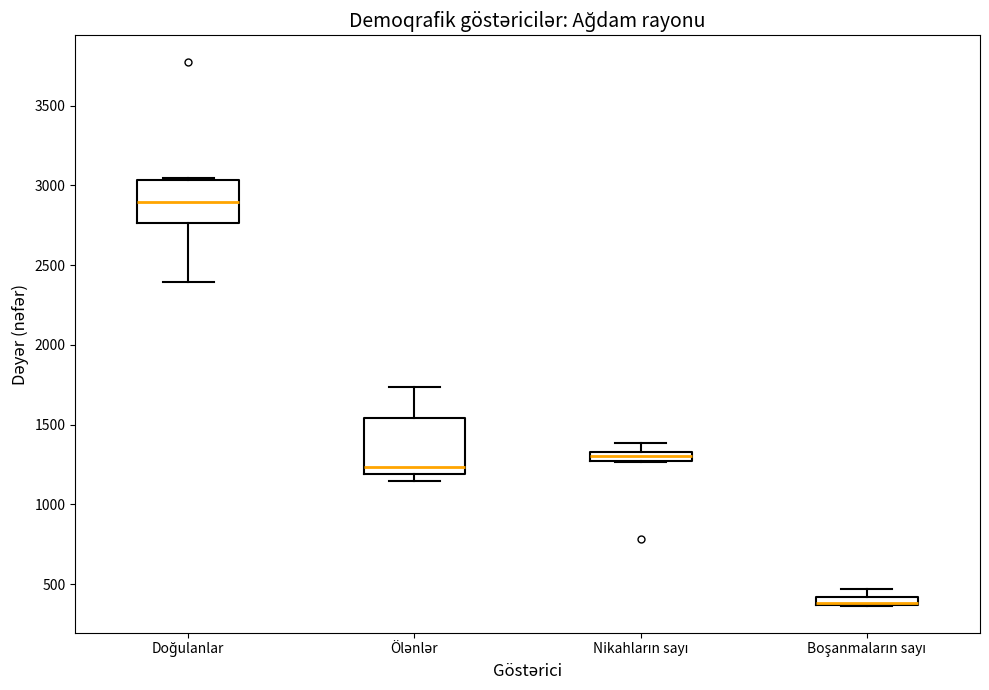

Where is the lower edge of the box for Nikahların sayı on the y-axis? The values are not printed on the chart, so give them approximately, as read against the axis.

1250